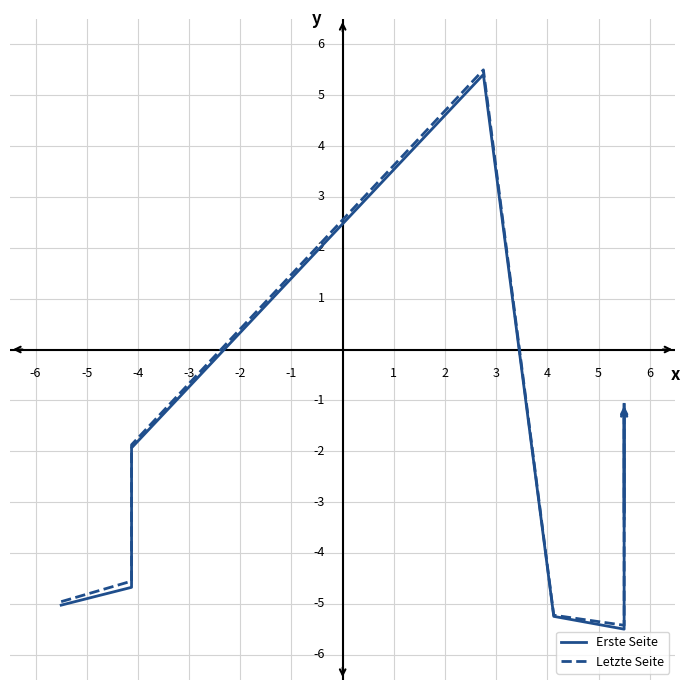

How many lines are shown in the chart?

2